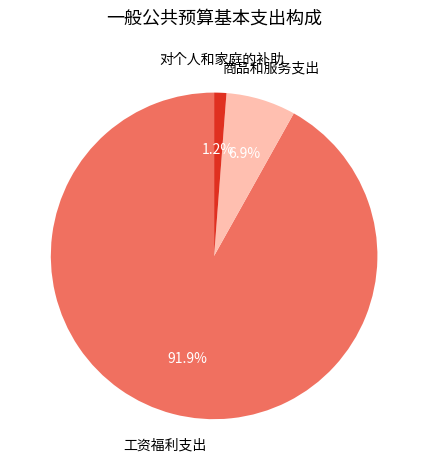

What is the majority slice?

工资福利支出